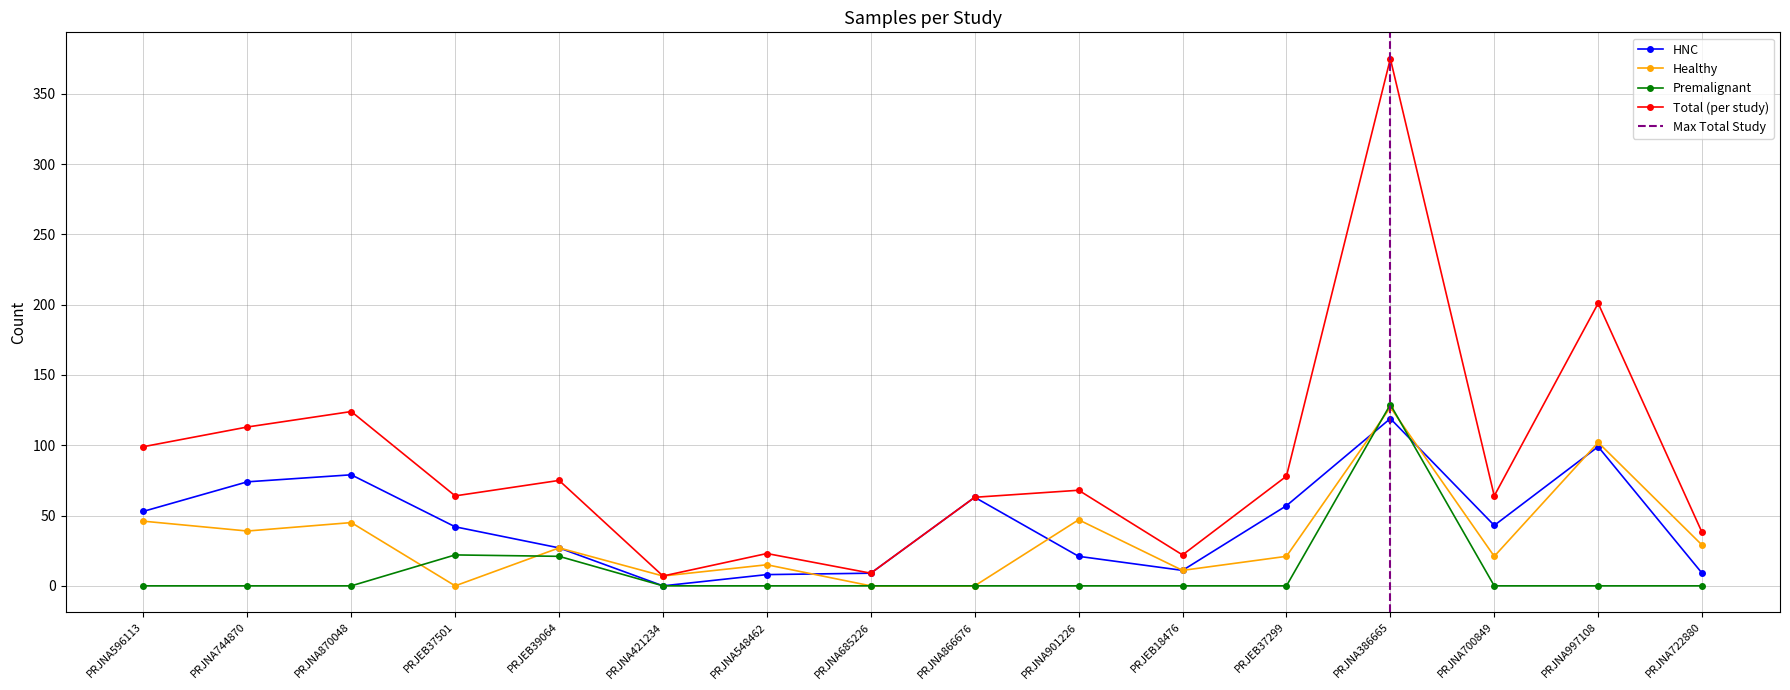

Where is the first local maximum for Total (per study)?

PRJNA870048